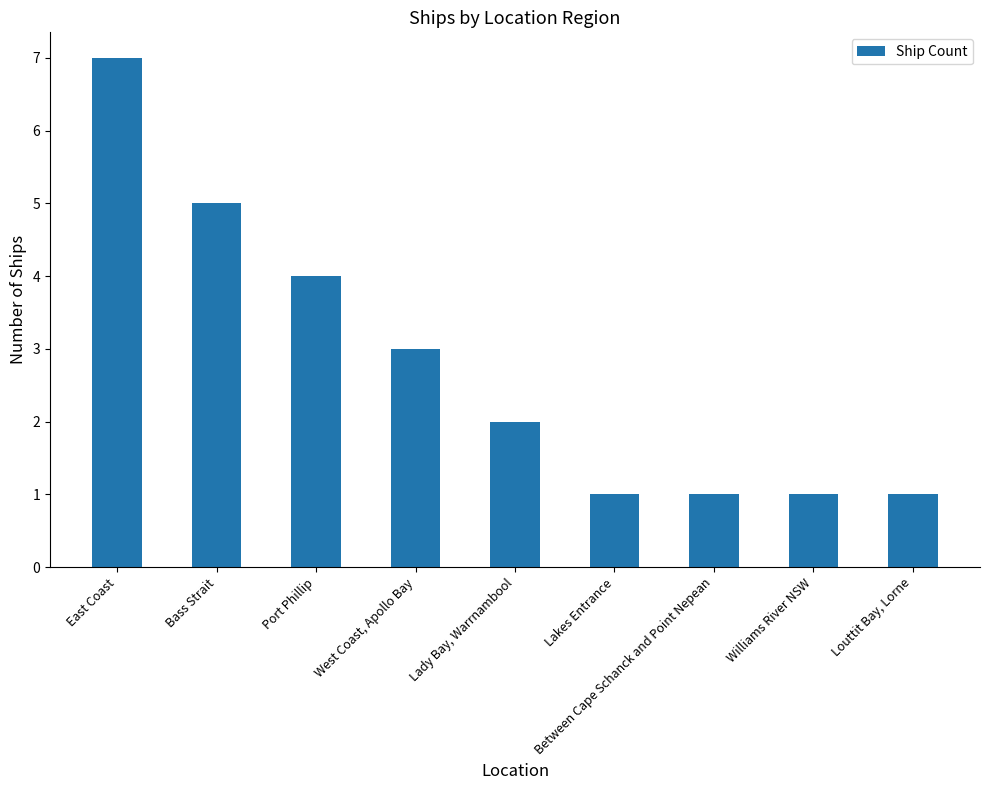

What is the label of the 3rd bar from the left?

Port Phillip